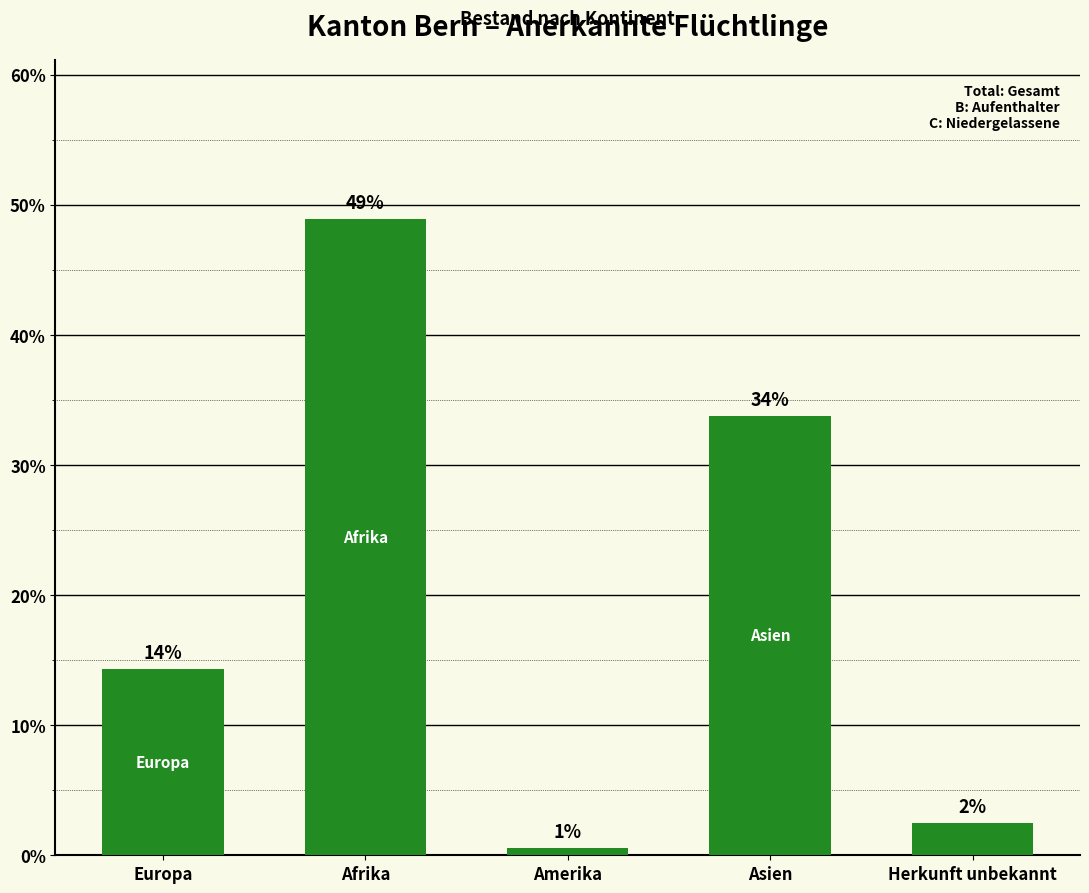

What is the smallest value displayed?

0.5